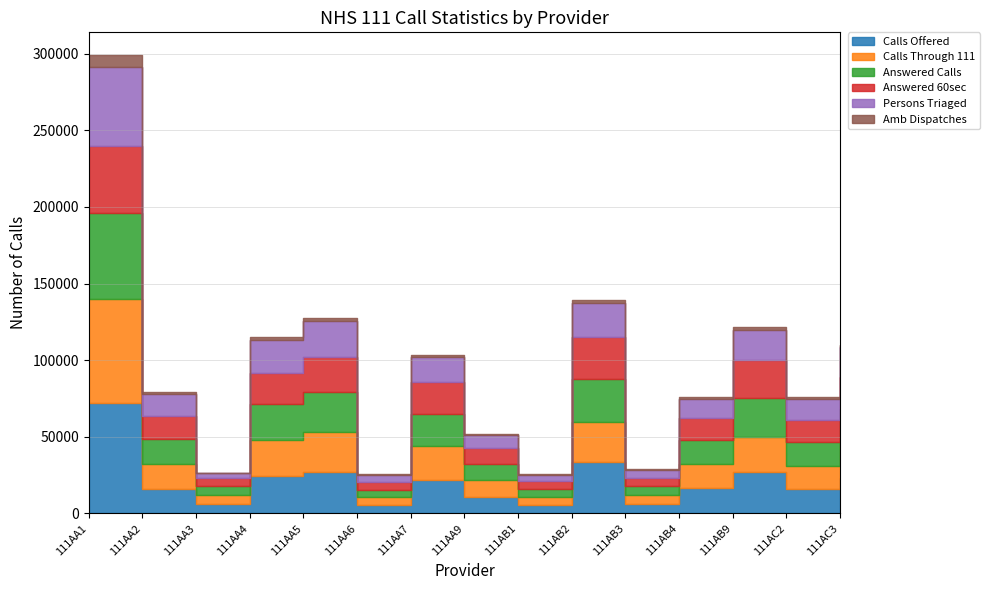

List the series in order of their peak value, lowest first.

Amb Dispatches, Answered 60sec, Persons Triaged, Answered Calls, Calls Through 111, Calls Offered